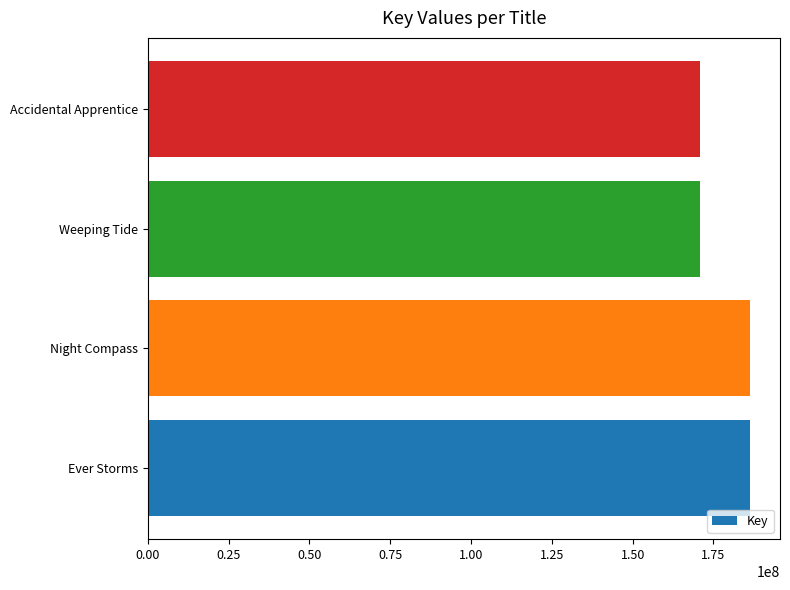

Are the bars horizontal?

Yes